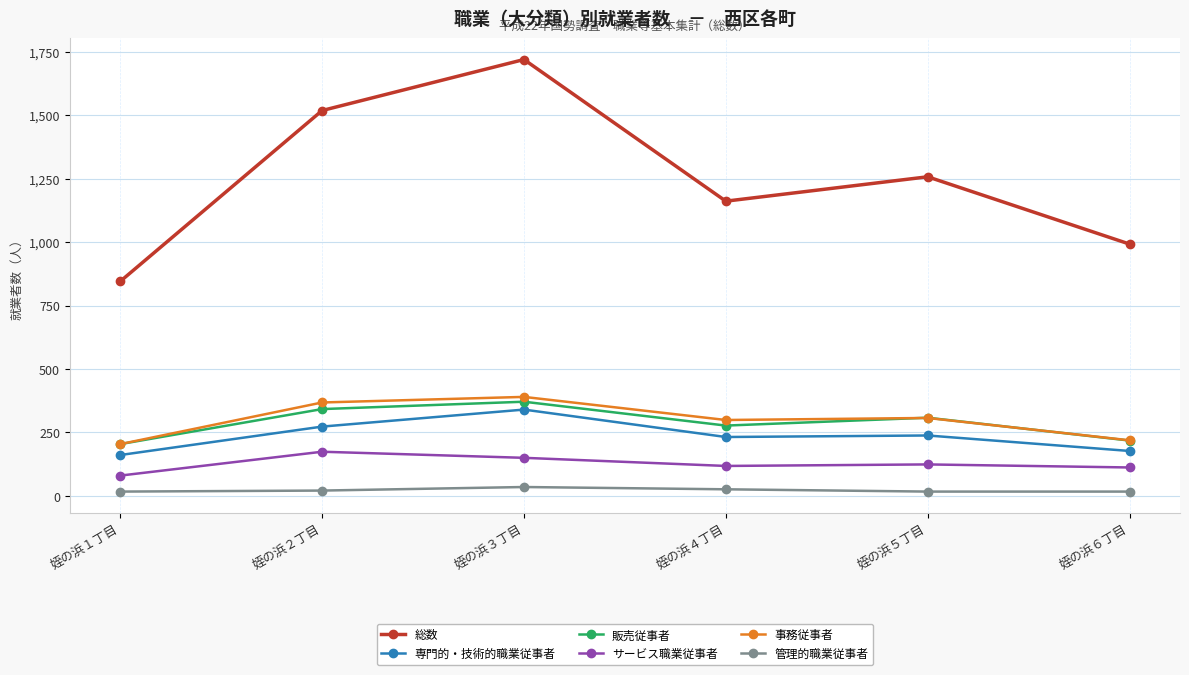

What is the difference between the 総数 values at 姪の浜３丁目 and 姪の浜５丁目?

462